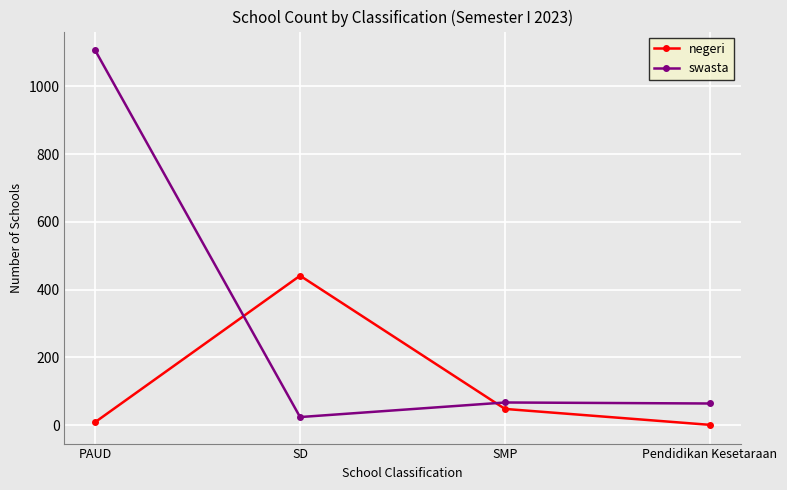

What is the average value of the swasta series?

315